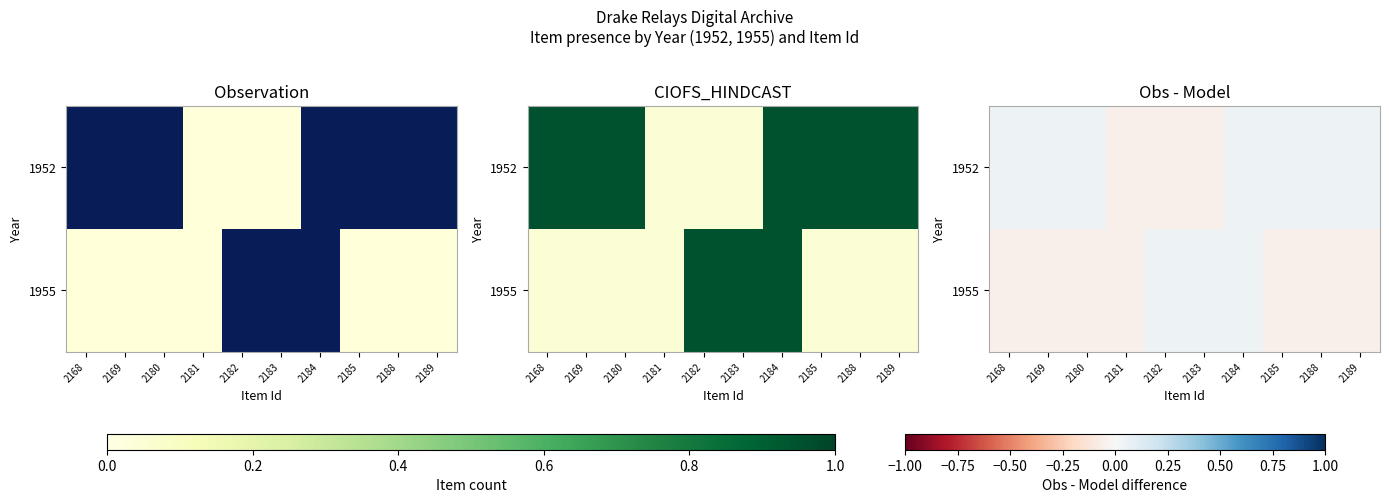

At which category does the chart reach its peak across all series?

2168